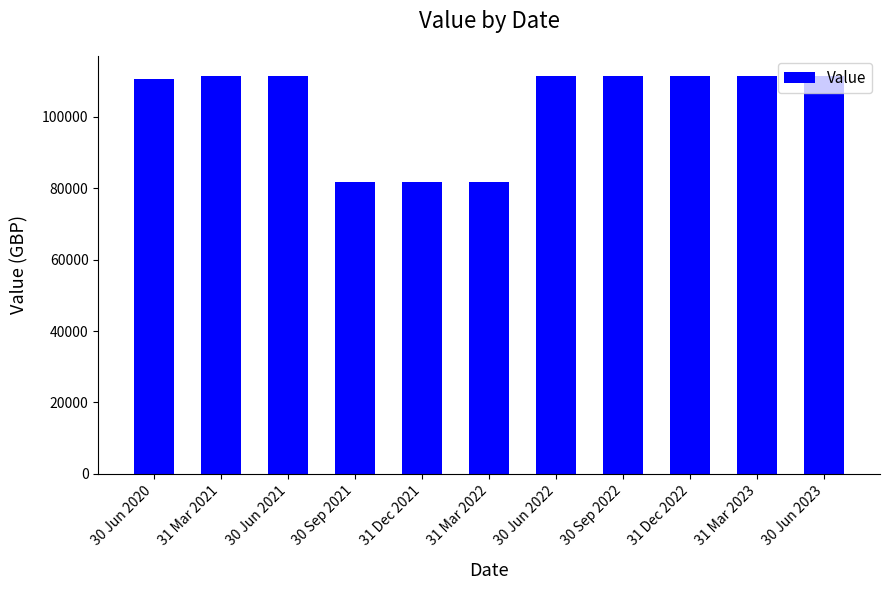

At which label does the data first exceed 111510?

31 Mar 2021